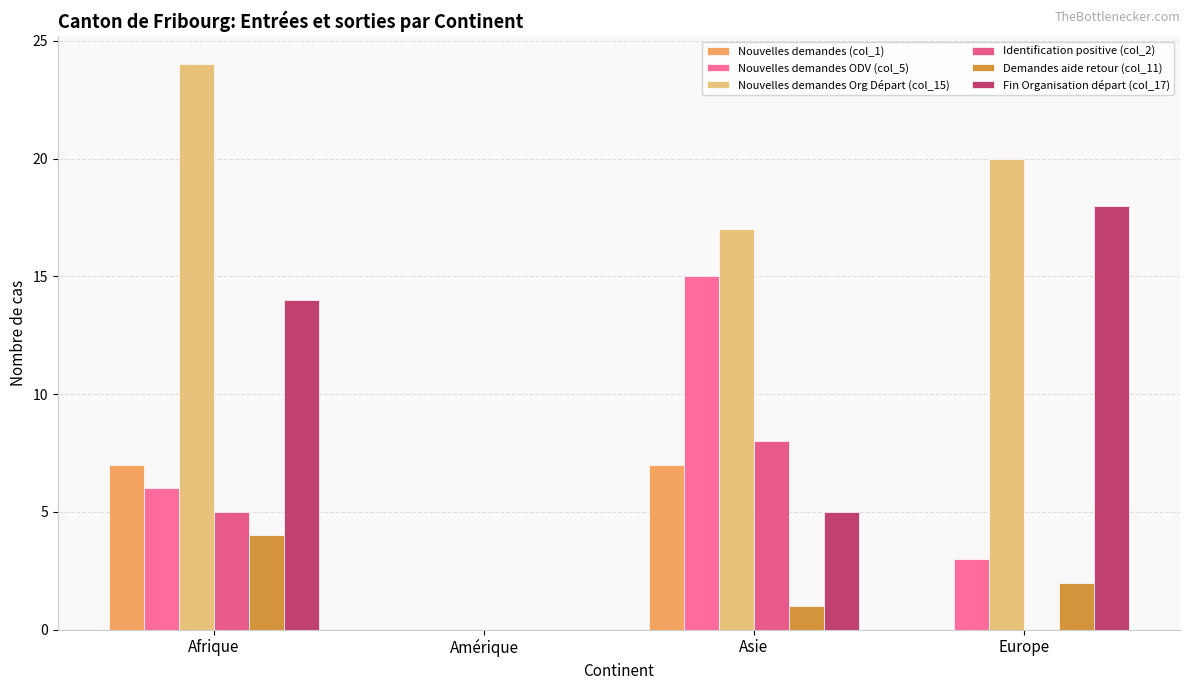

Are the bars grouped side by side (vs. stacked)?

Yes